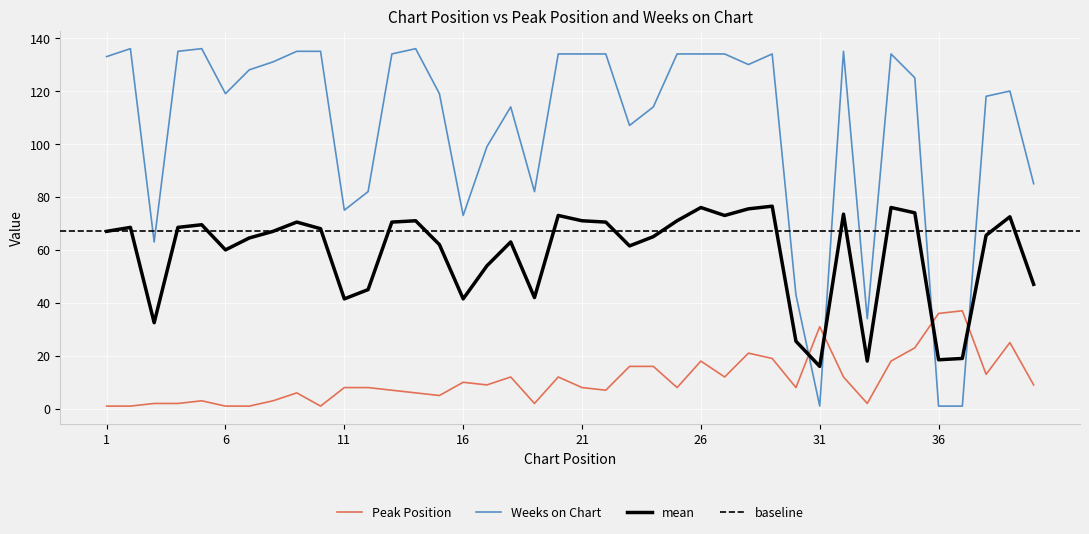

Is the value of Weeks on Chart at 17 greater than the value of Peak Position at 18?

Yes